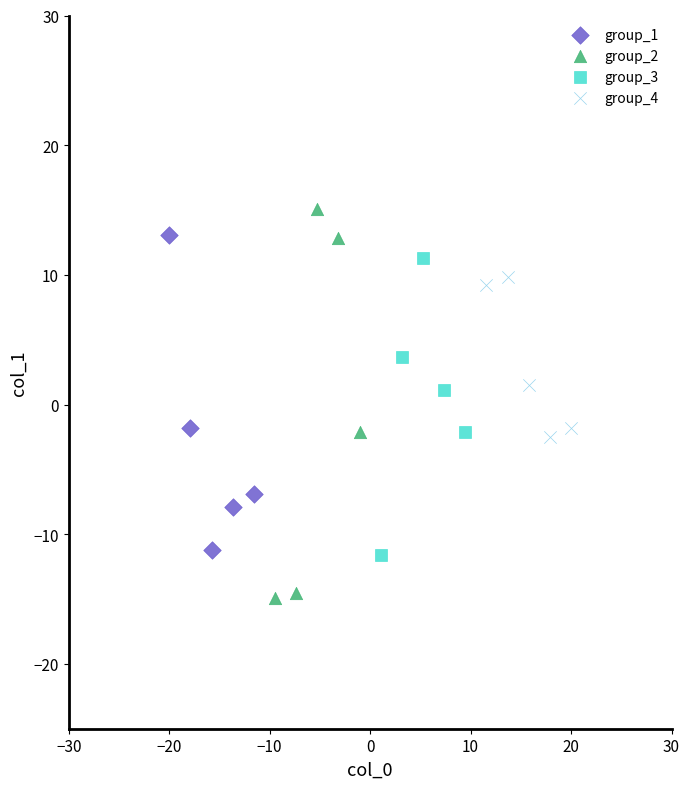

Which series reaches the minimum Y coordinate?

group_2